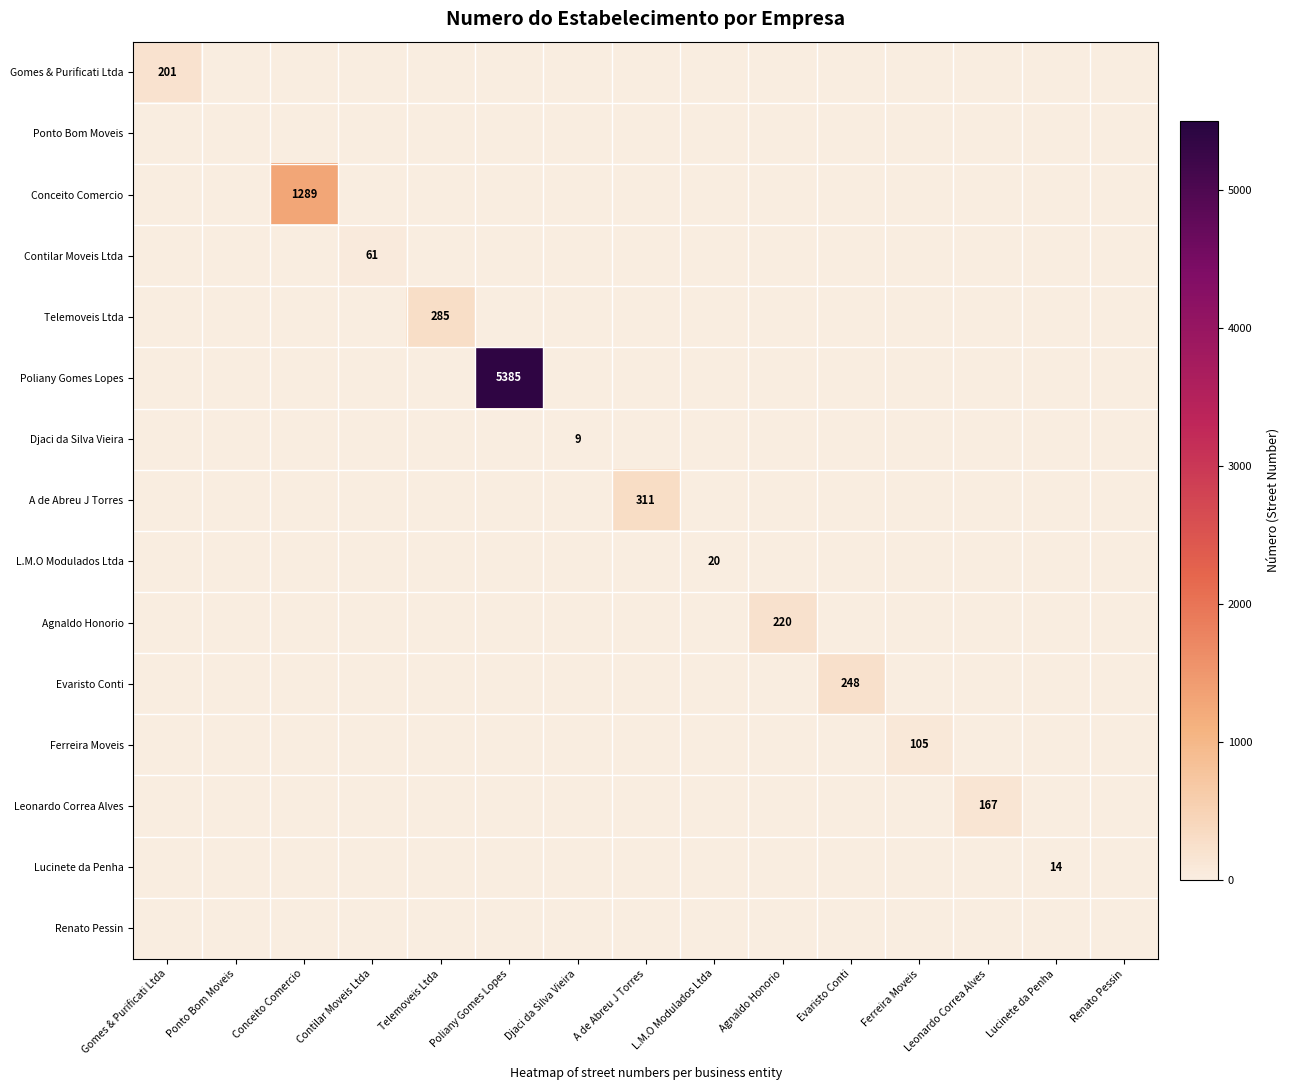

What is the difference between the maximum and minimum values in the Contilar Moveis Ltda series?

61